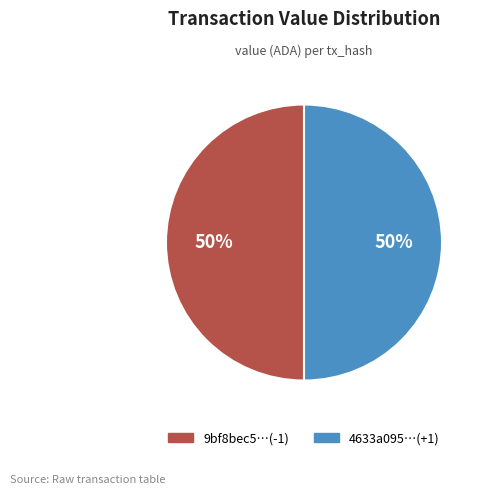

What is the ratio of the value at 9bf8bec5…(-1) to the value at 4633a095…(+1)?

1.0